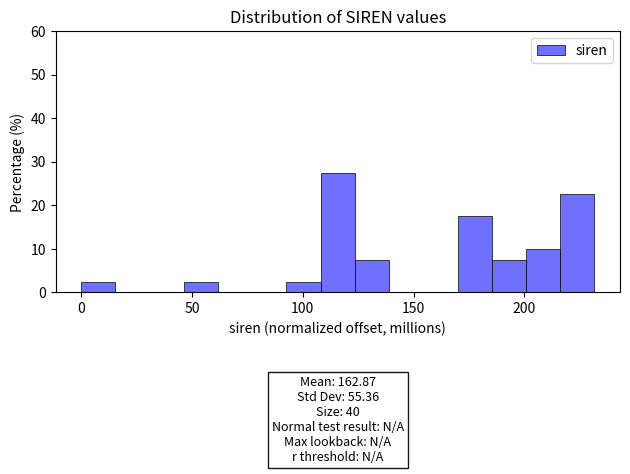

Around what value on the x-axis is the tallest bar? Give the approximate position of its centre, as read against the axis.

115